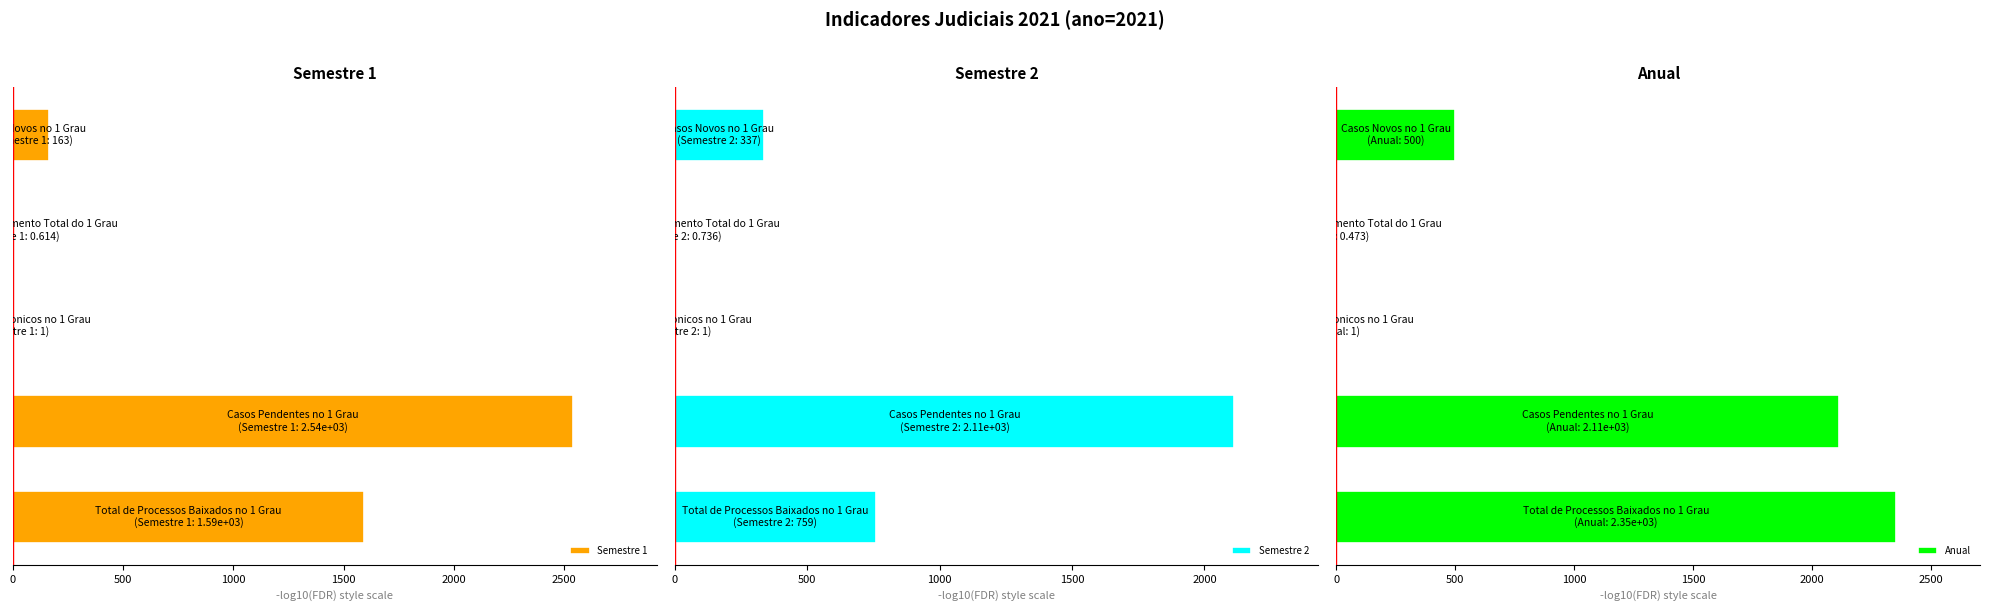

What are all the series names shown in the legend?

Semestre 1, Semestre 2, Anual